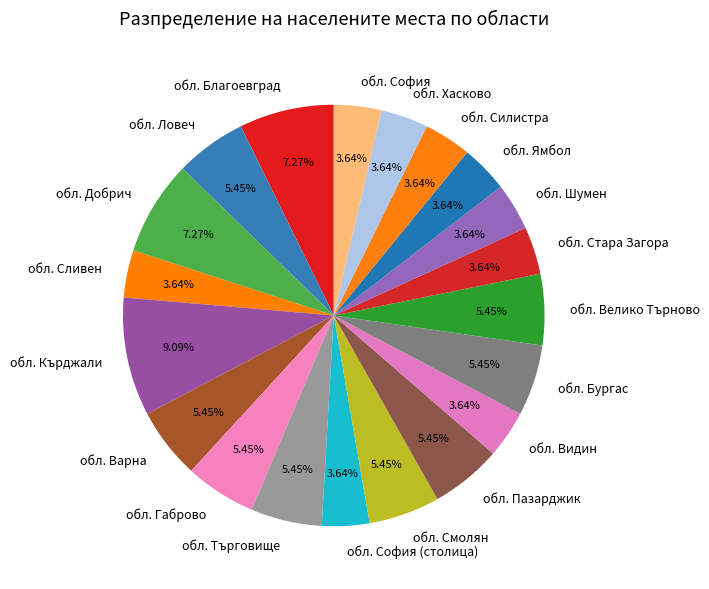

What is the ratio of the value at обл. Хасково to the value at обл. Кърджали?

0.4